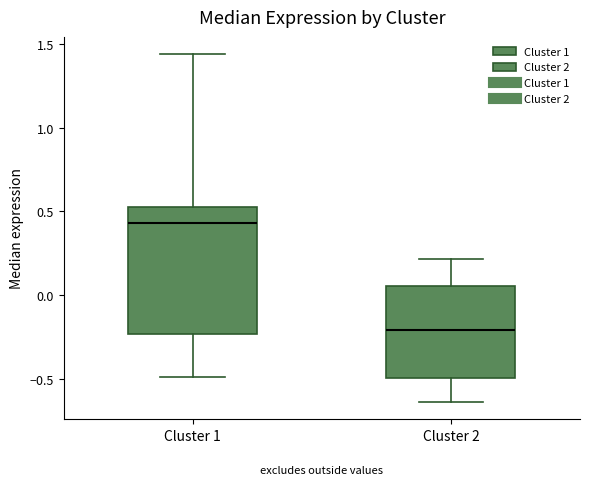

Which box has the highest median line?

Cluster 1